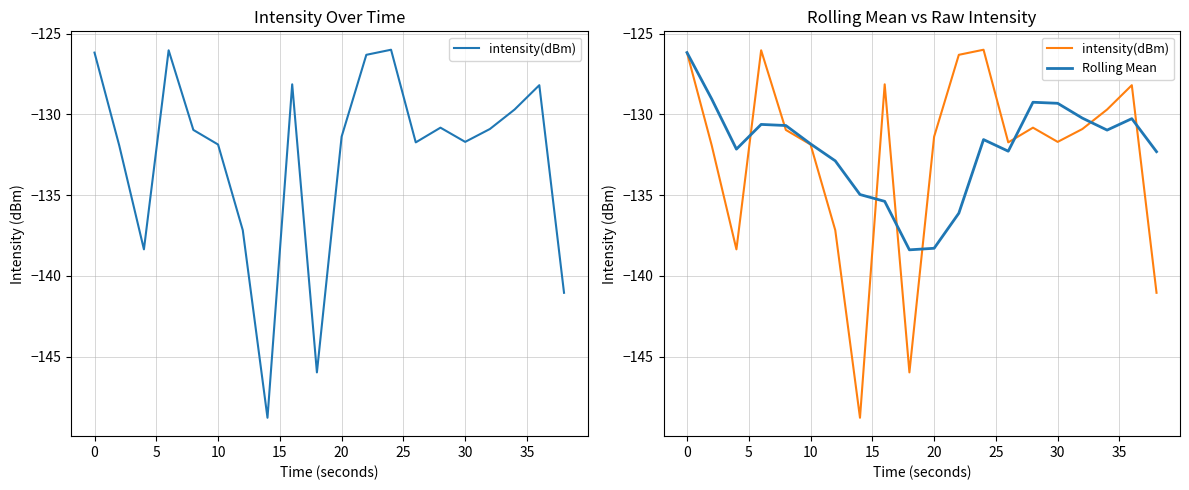

At how many categories does at least one series exceed -131?

12